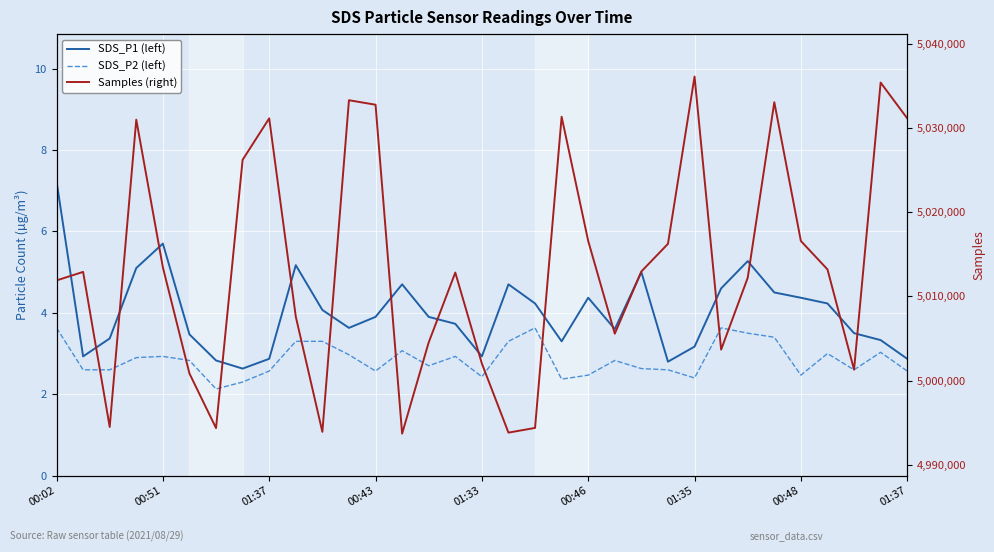

Rank the series at 31 from highest to lowest value.

Samples (right), SDS_P1 (left), SDS_P2 (left)